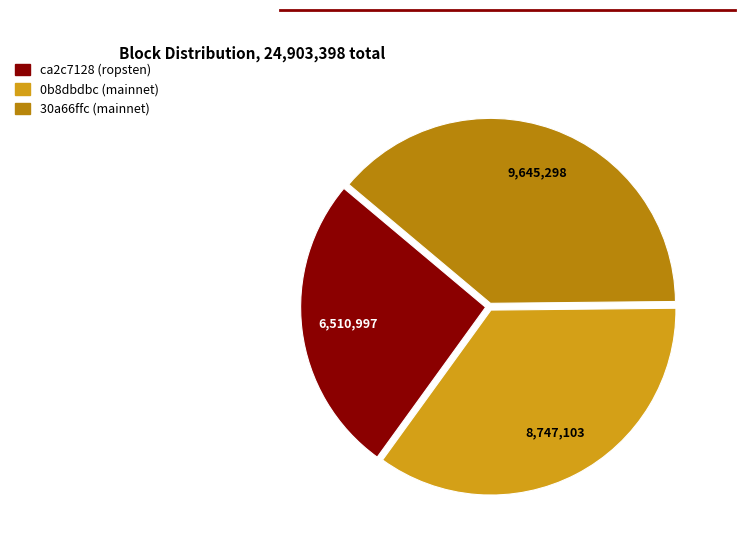

What is the ratio of the value at ca2c7128 (ropsten) to the value at 0b8dbdbc (mainnet)?

0.7